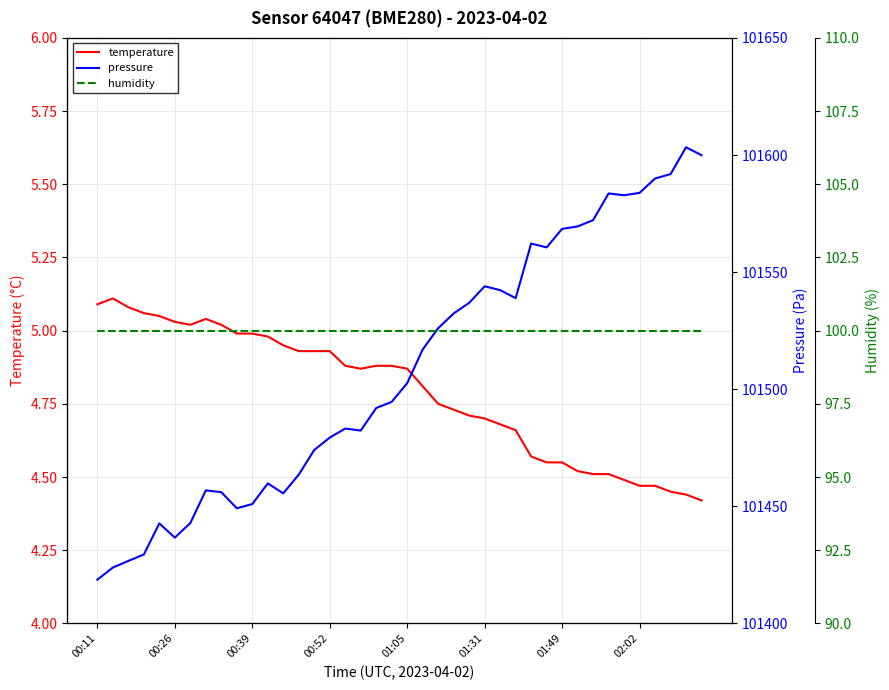

Rank the series by their maximum value, from lowest to highest.

temperature, humidity, pressure